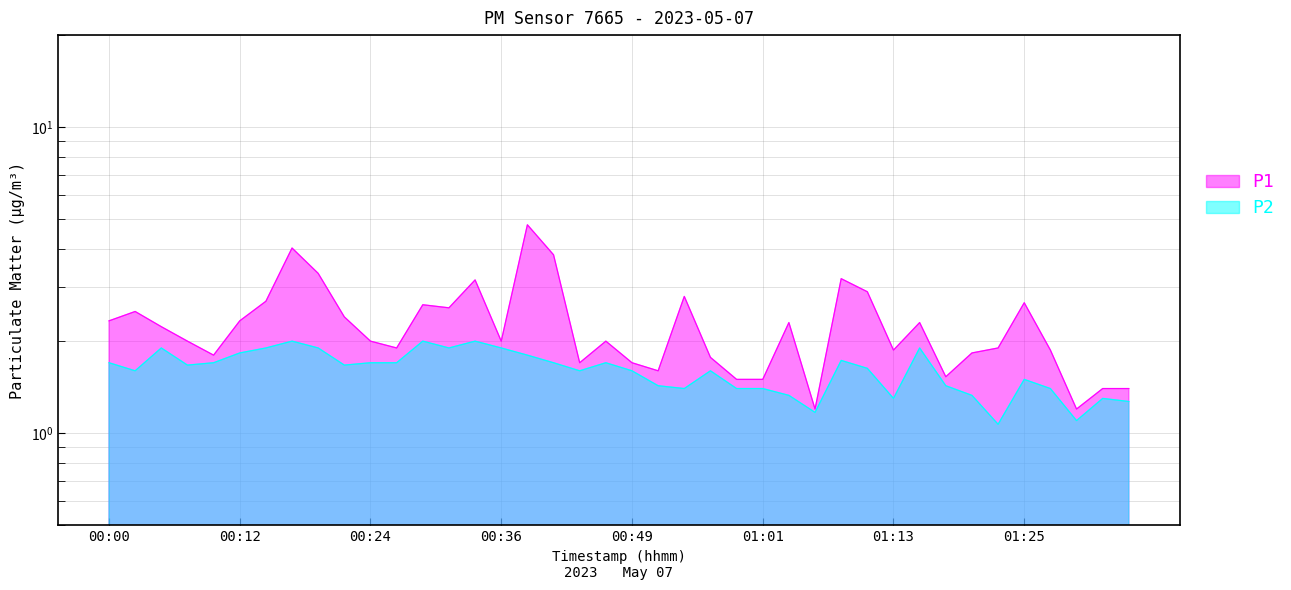

Between 00:02 and 00:32, which is larger?

00:32